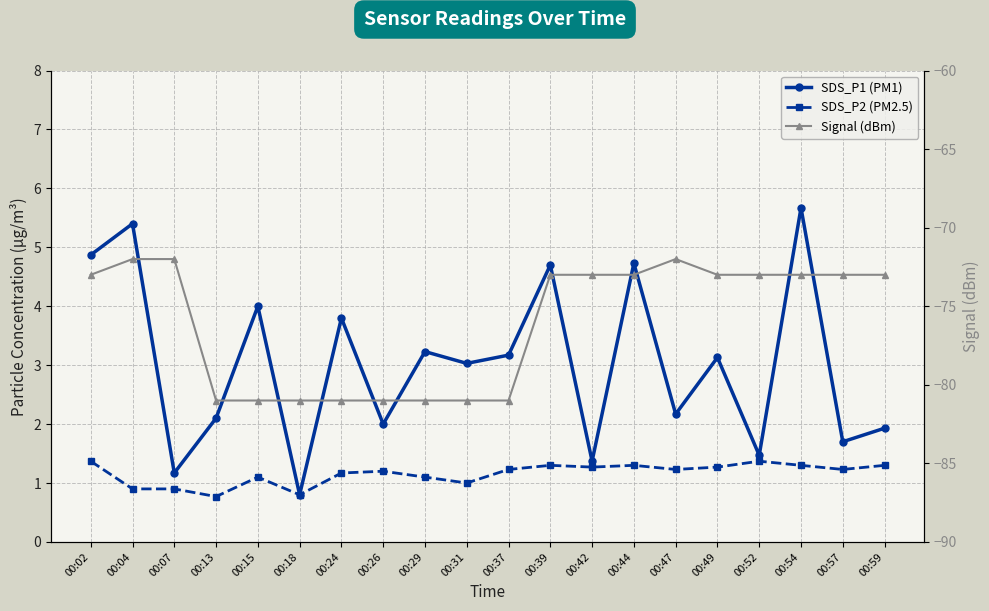

The value of Signal (dBm) at 00:02 is -34.0. True or false?

False